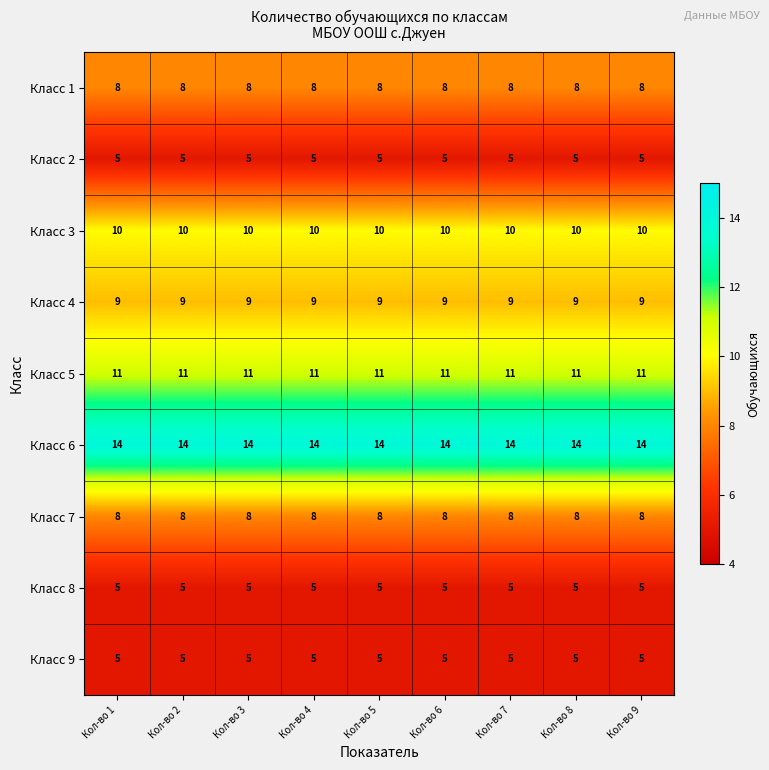

What is the difference between the highest and lowest values at Кол-во 8?

9